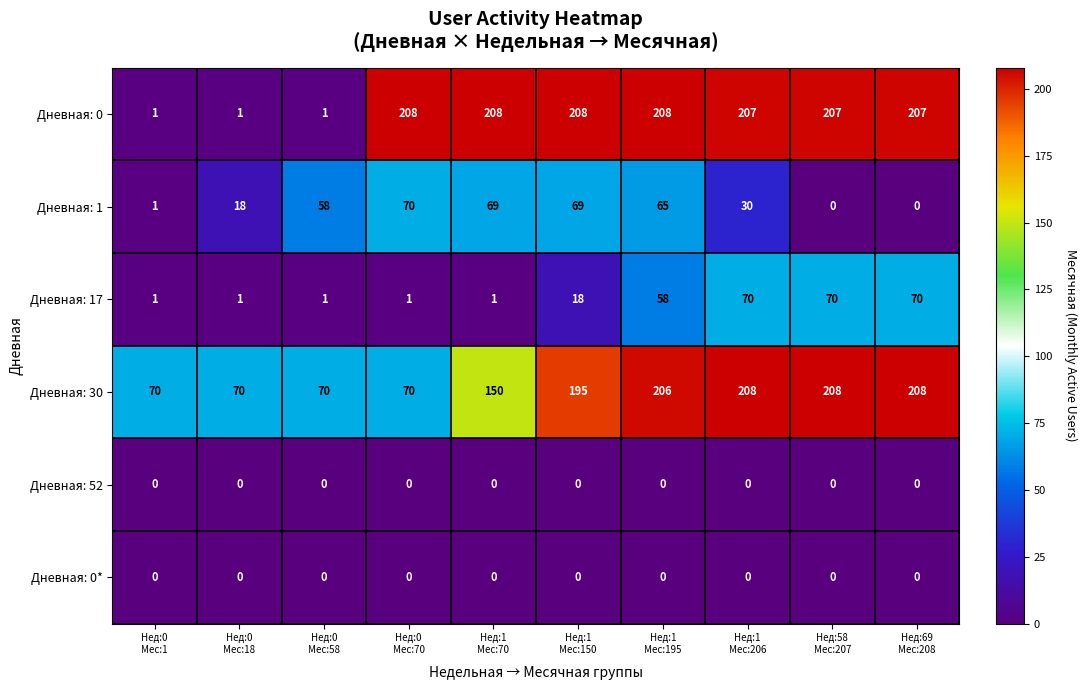

What is the total value across all series at Нед:1
Мес:150?

490